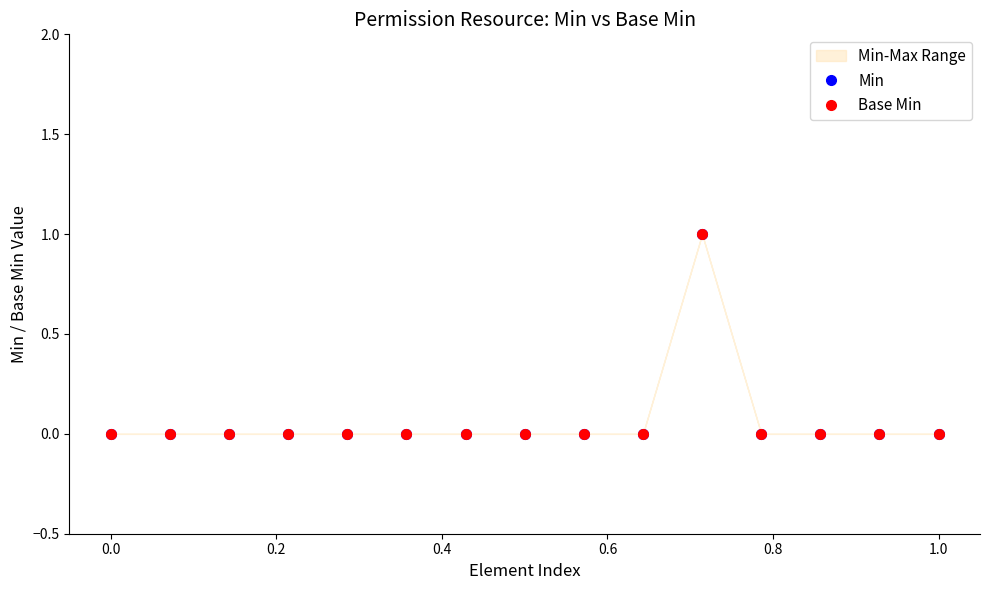

True or false: Min and Base Min cross at least once.

False